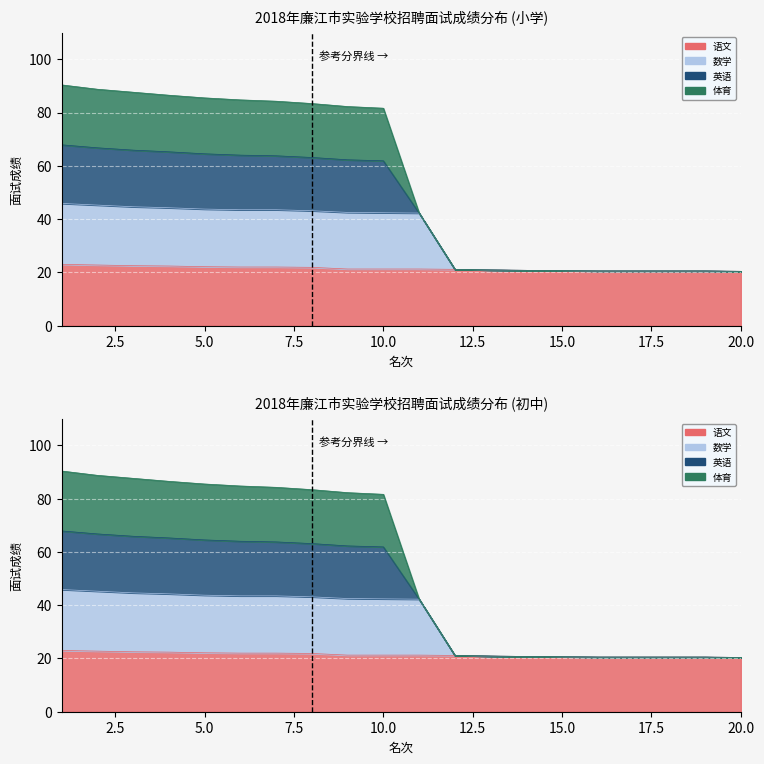

True or false: 数学 has a value of 33.8 at 19.

False